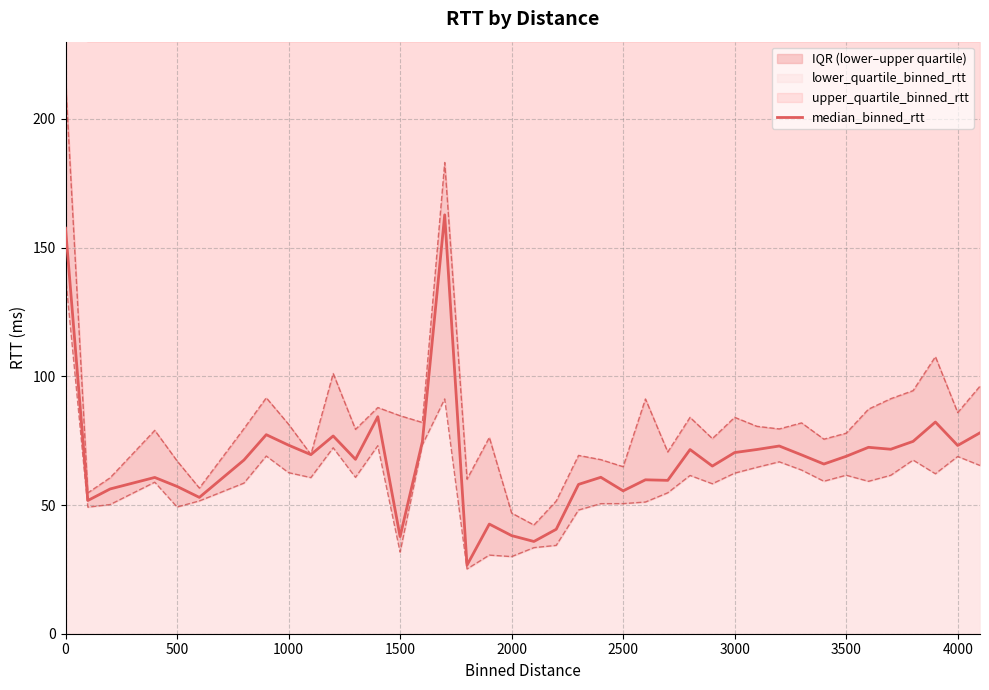

What is the highest value of the median_binned_rtt series?

162.7